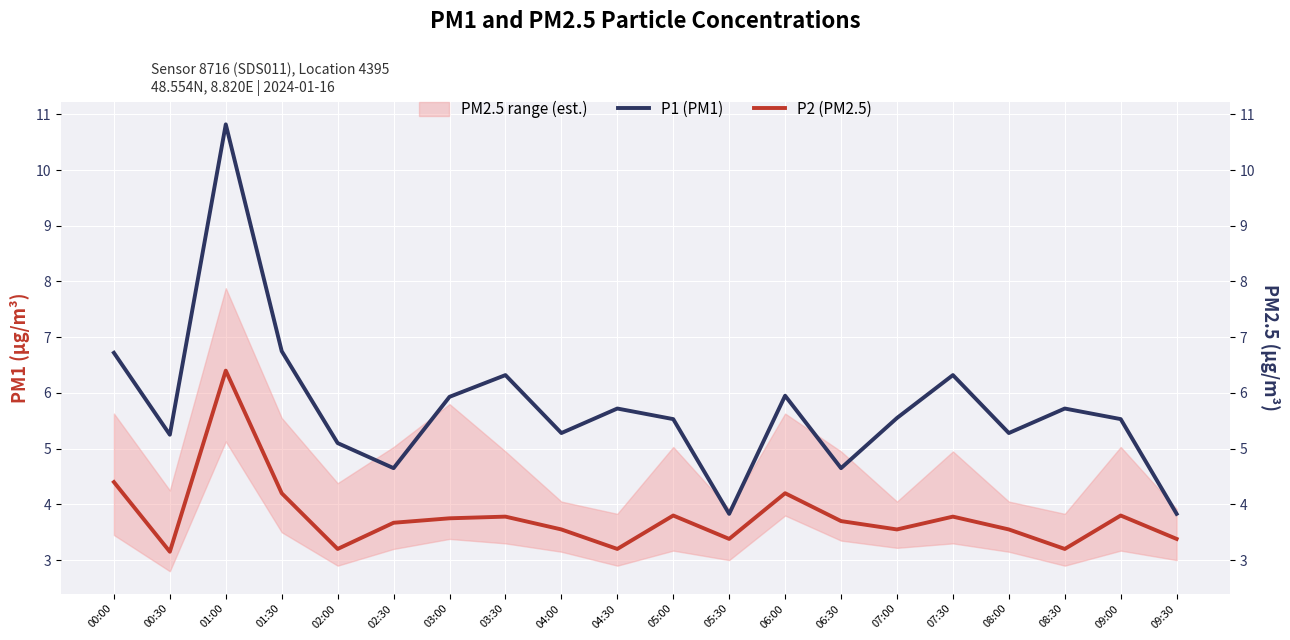

What is the label of the 11th point from the left?

05:00